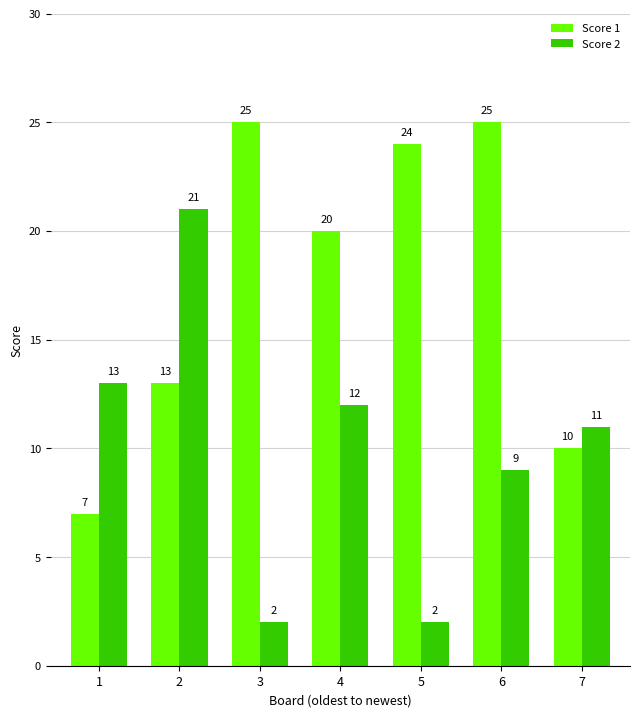

How many data points in Score 2 are less than 11?

3